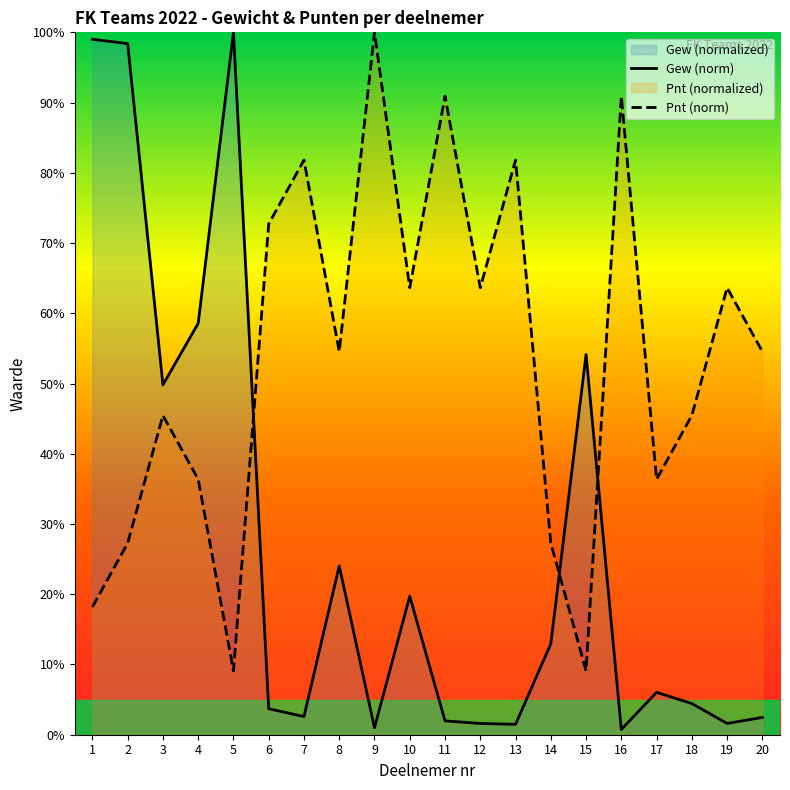

The Gew (norm) series shows 28.8 at 10. True or false?

False